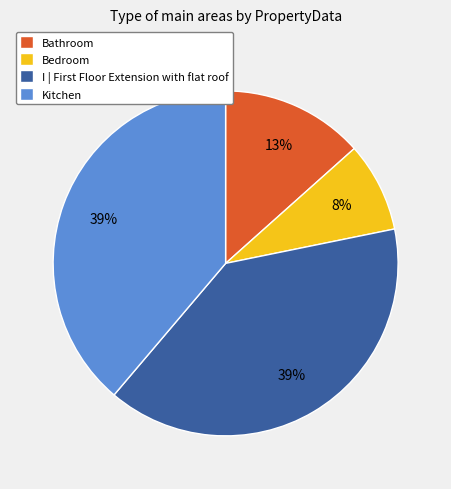

To the nearest percent, what is the difference between the largest and smallest slice percentages?

31%